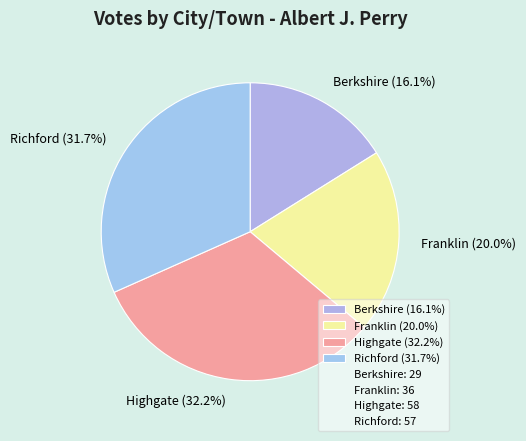

True or false: Franklin accounts for 10% of the total.

False